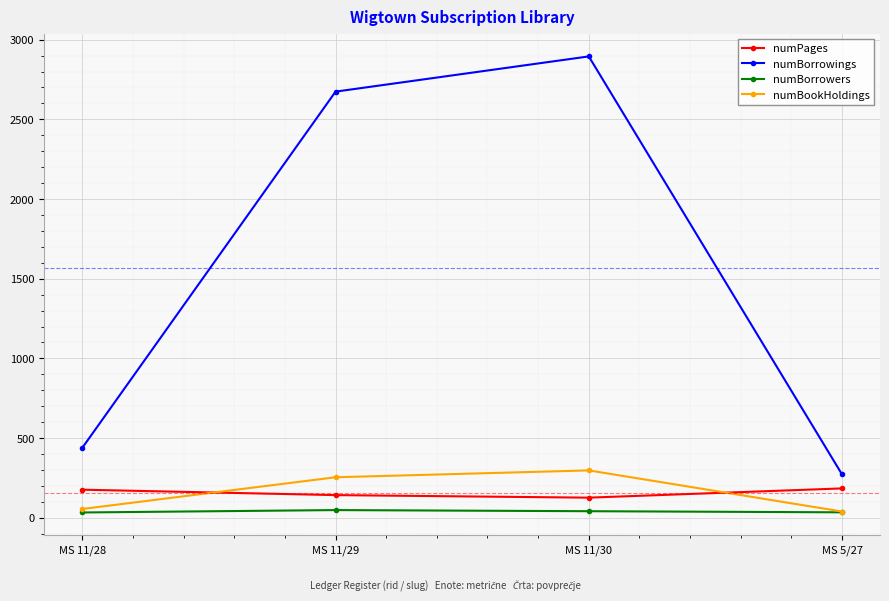

Between MS 11/28 and MS 11/30, which series saw the biggest shift?

numBorrowings